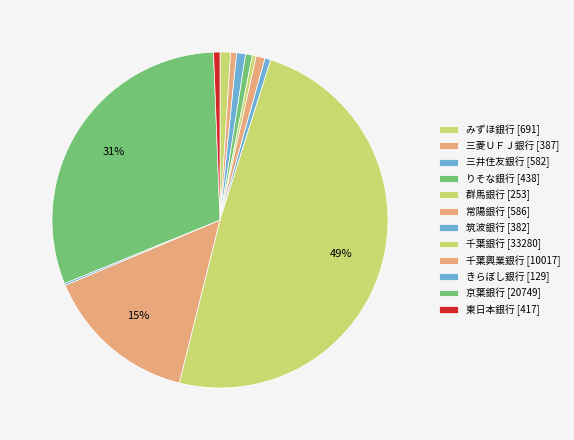

Which category has the smallest portion of the pie?

きらぼし銀行